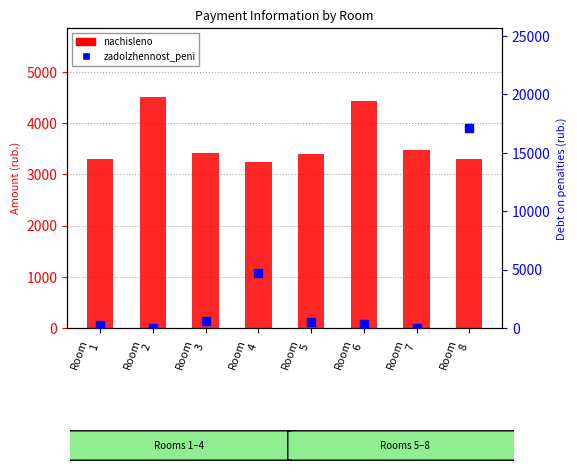

Which series reaches the minimum Y coordinate?

zadolzhennost_peni